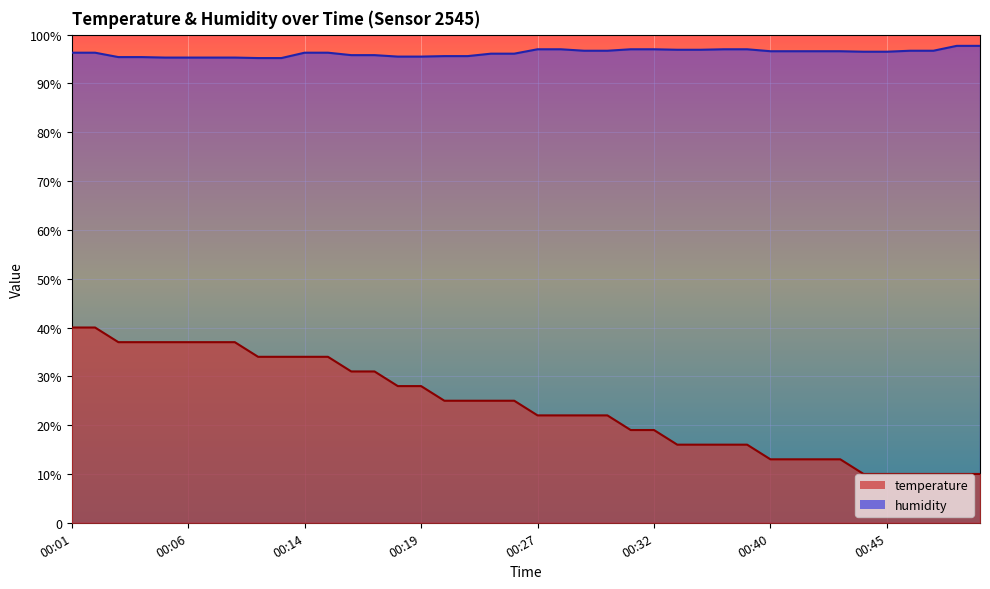

Does the chart display data point markers on the line(s)?

No